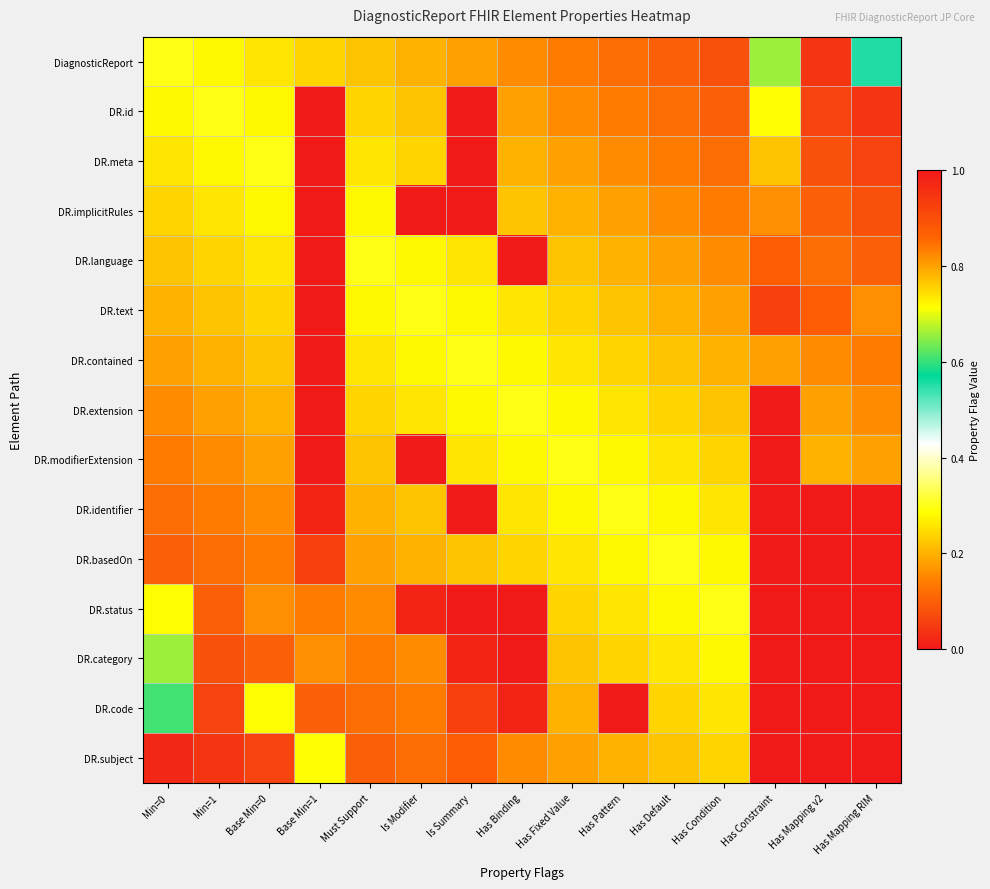

At how many categories does at least one series exceed 0?

15